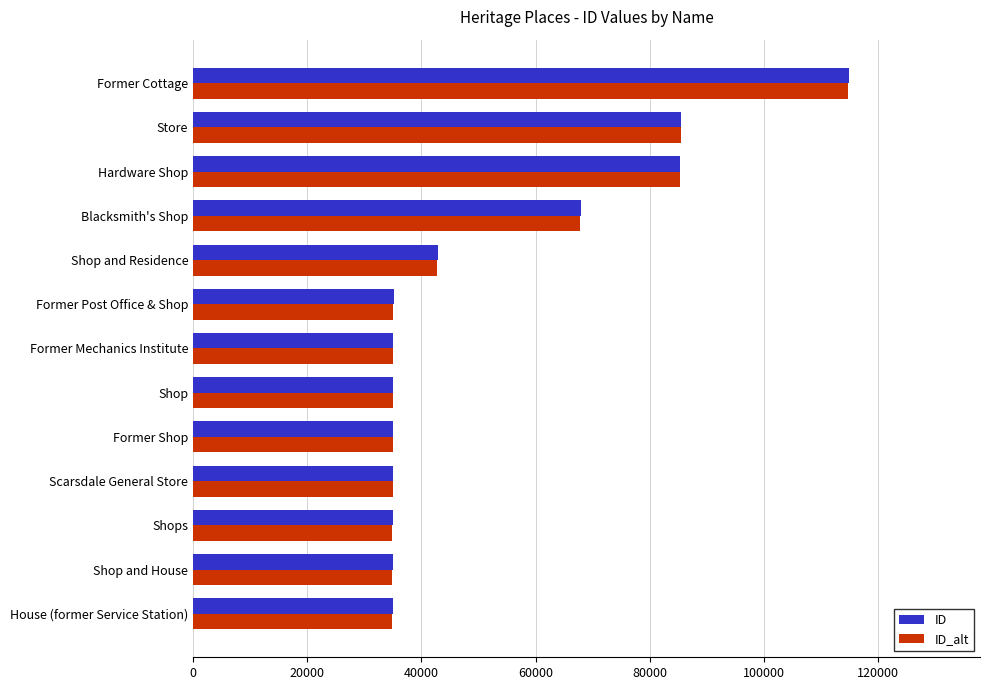

What is the spread (max minus min) of values at Shop and Residence?

100